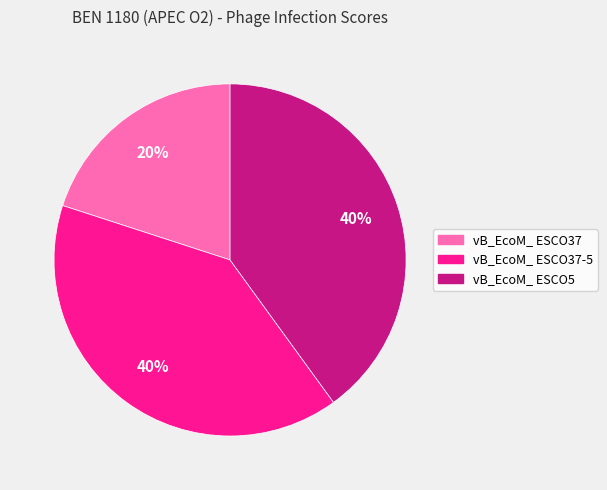

To the nearest percent, what is the average slice percentage?

33%